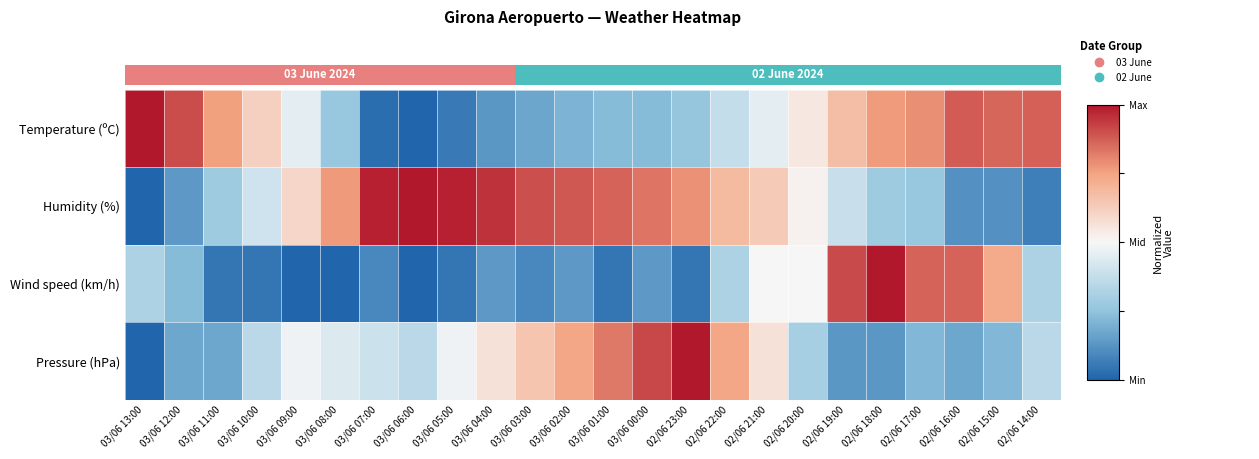

How many values in Pressure (hPa) are above zero?

23